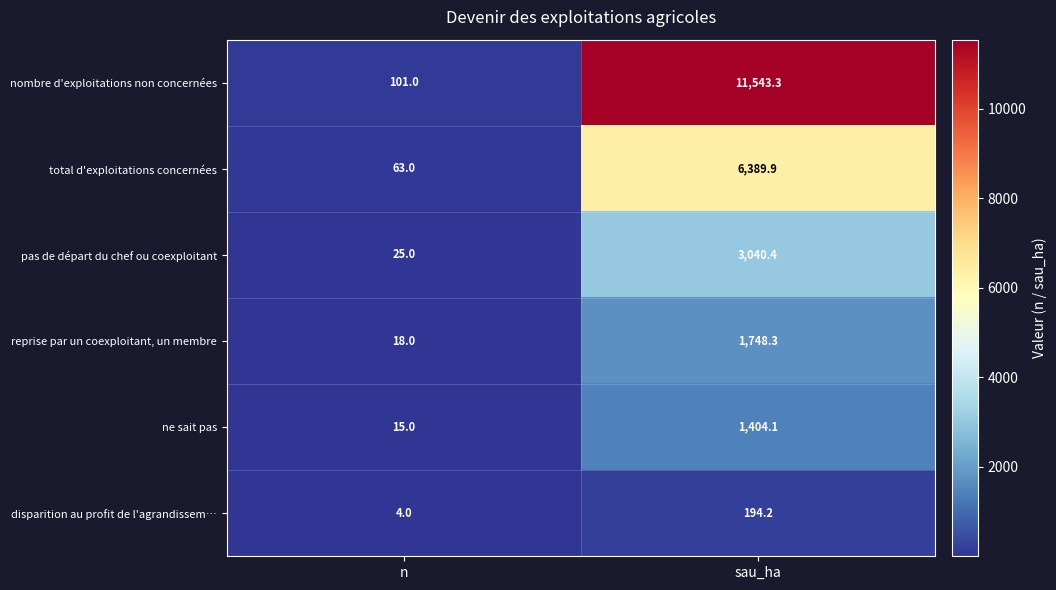

At how many categories does at least one series exceed 10576?

1